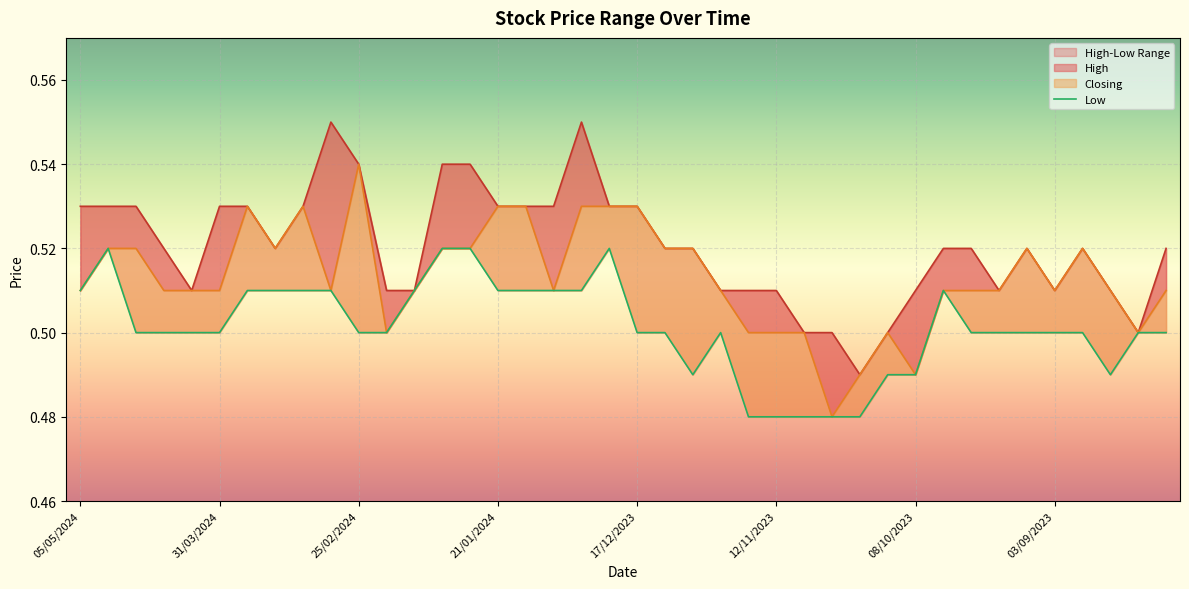

What is the sum of all values?

20.1